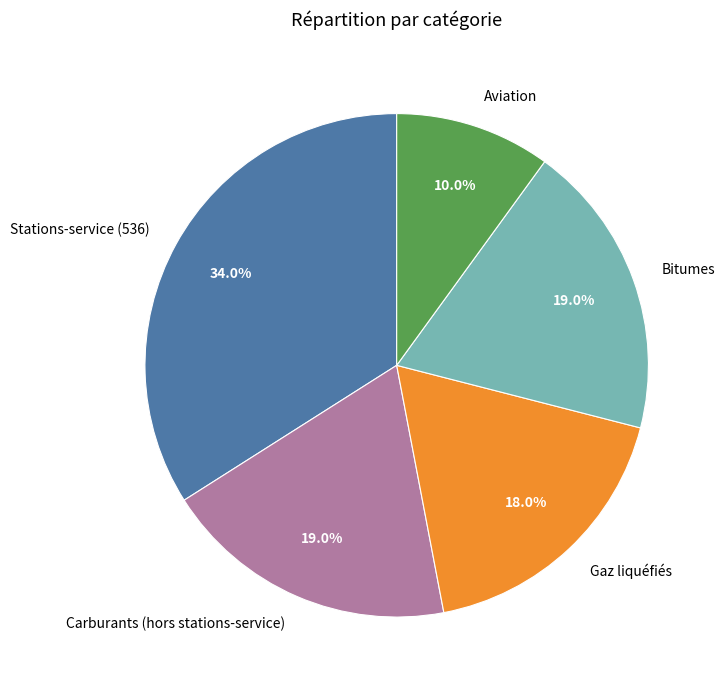

Count the number of slices in the pie.

5